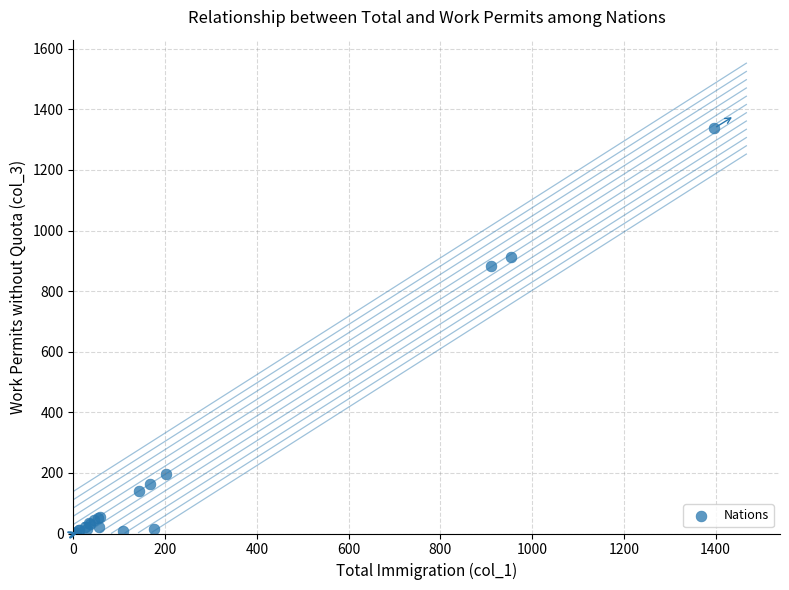

What Y value in the scatter plot is closest to 669?

884